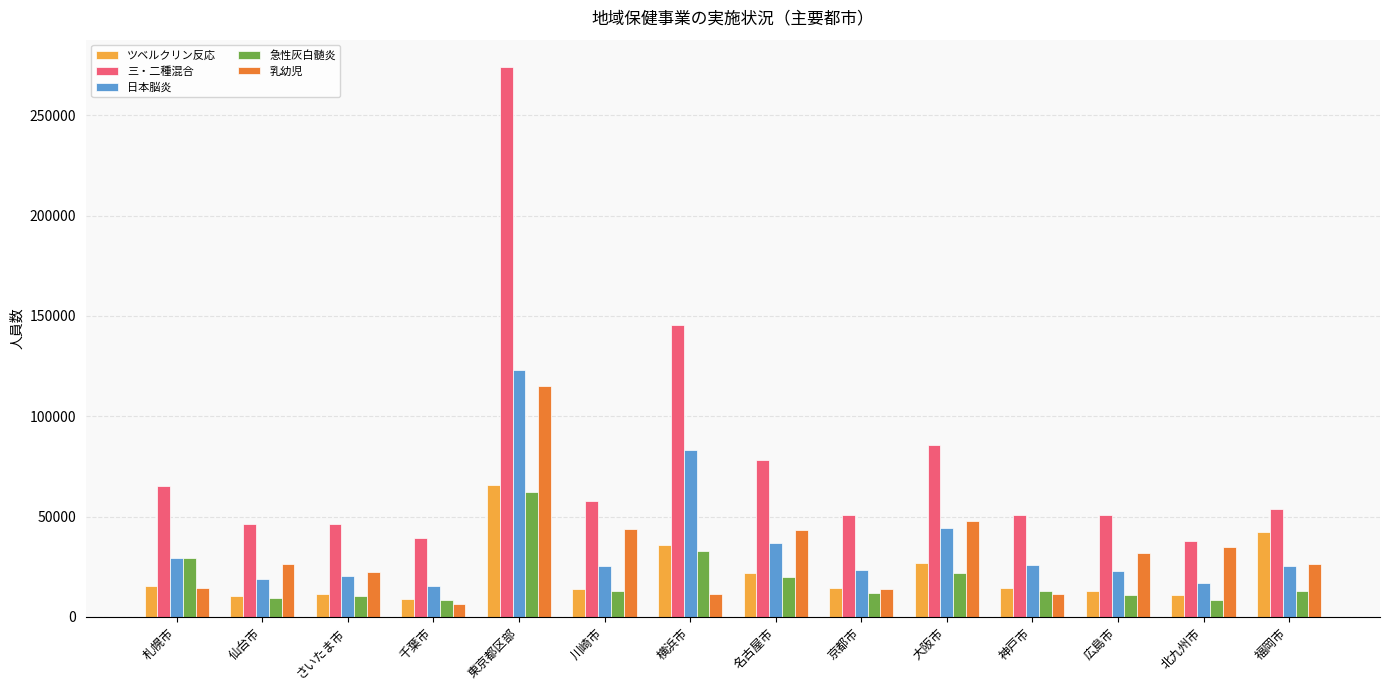

What is the sum of the 乳幼児 values at 札幌市 and 広島市?

46587